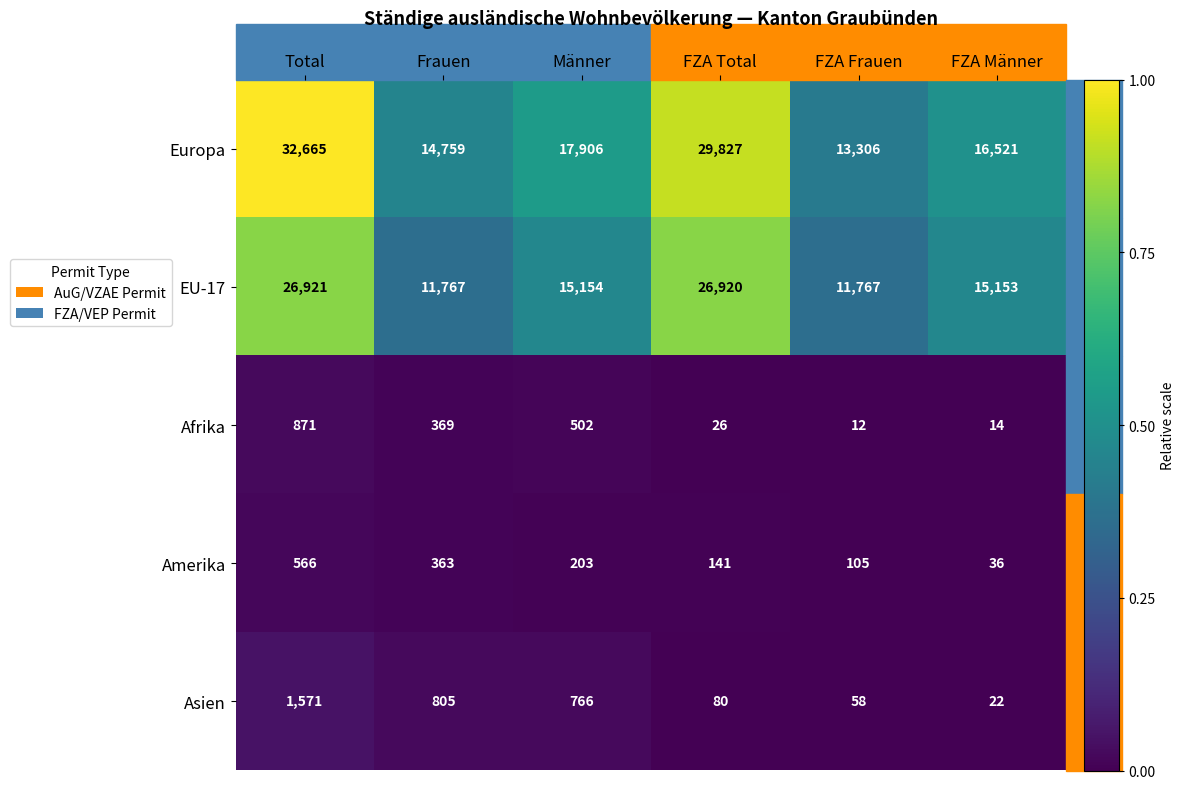

Is it true that Afrika equals 43 at FZA Total?

False